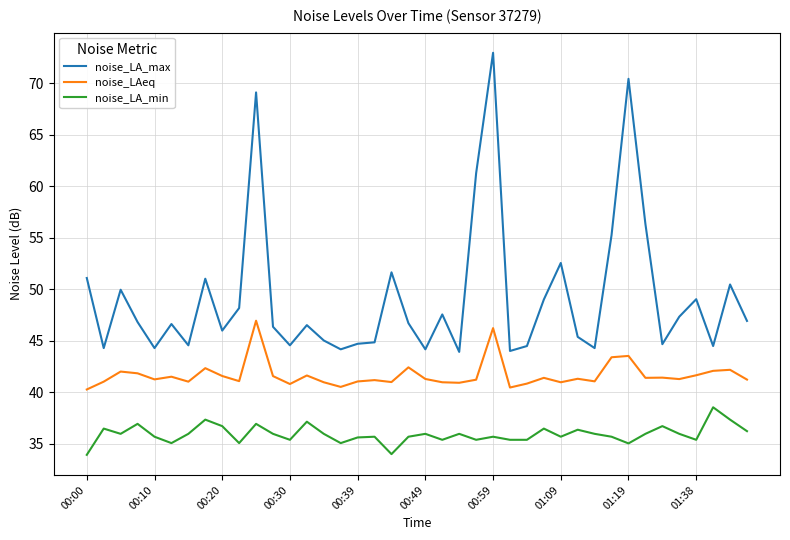

Which series has the widest spread of values?

noise_LA_max